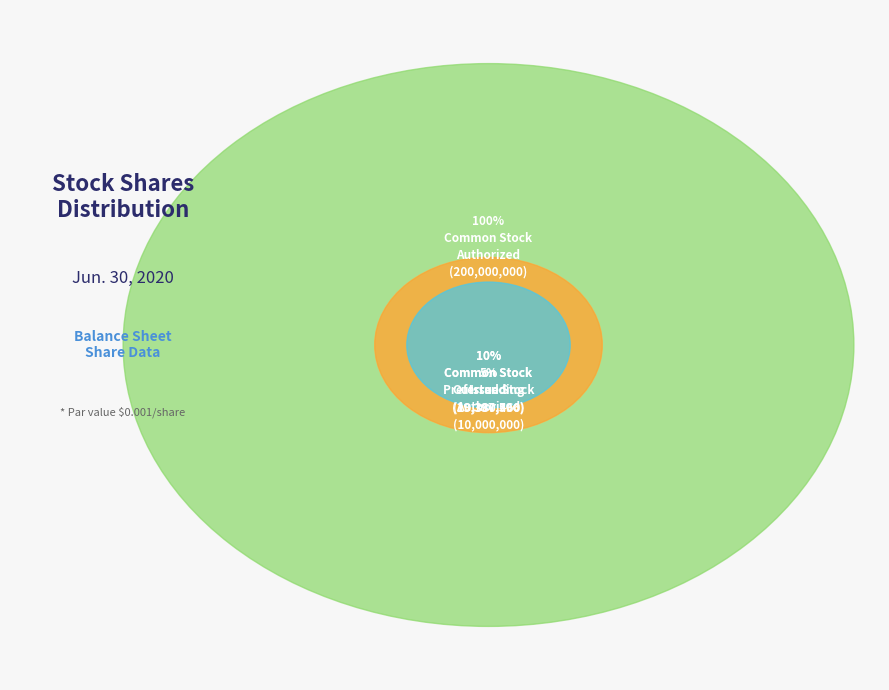

Is it true that Preferred Stock
Authorized is 1% of the pie?

False